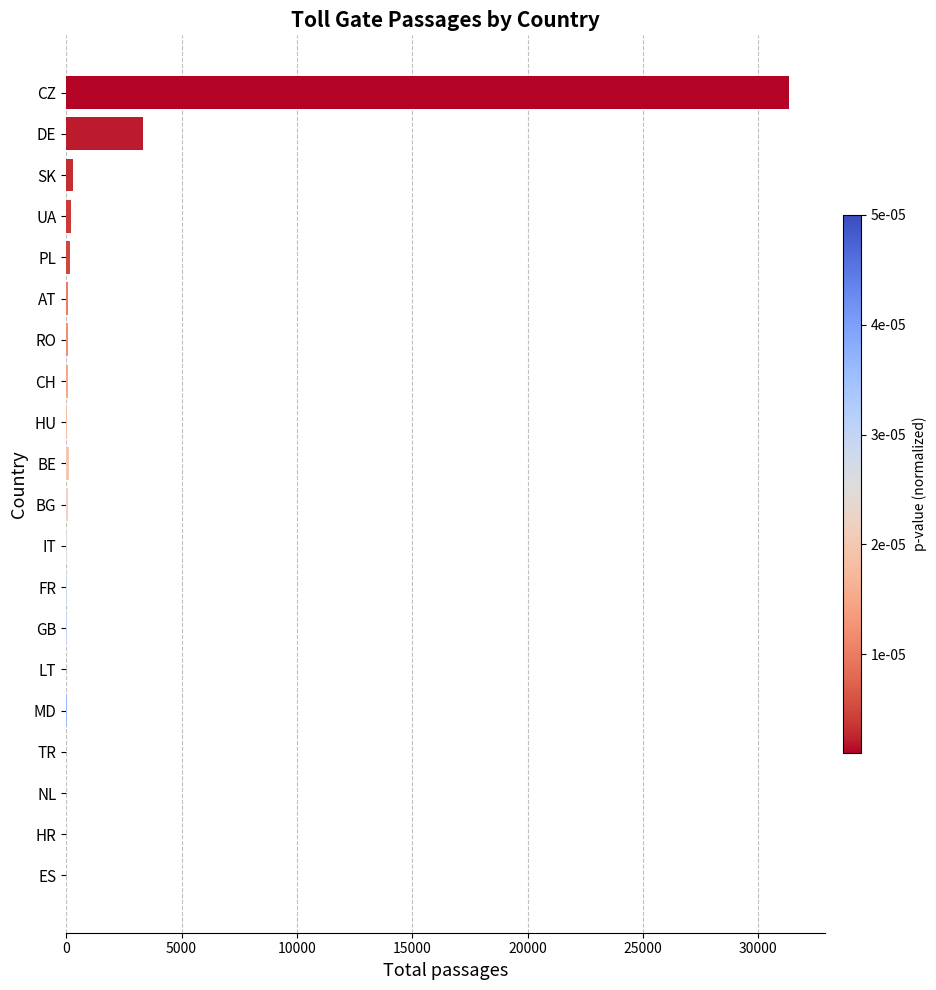

At which label is the value closest to 15657?

DE